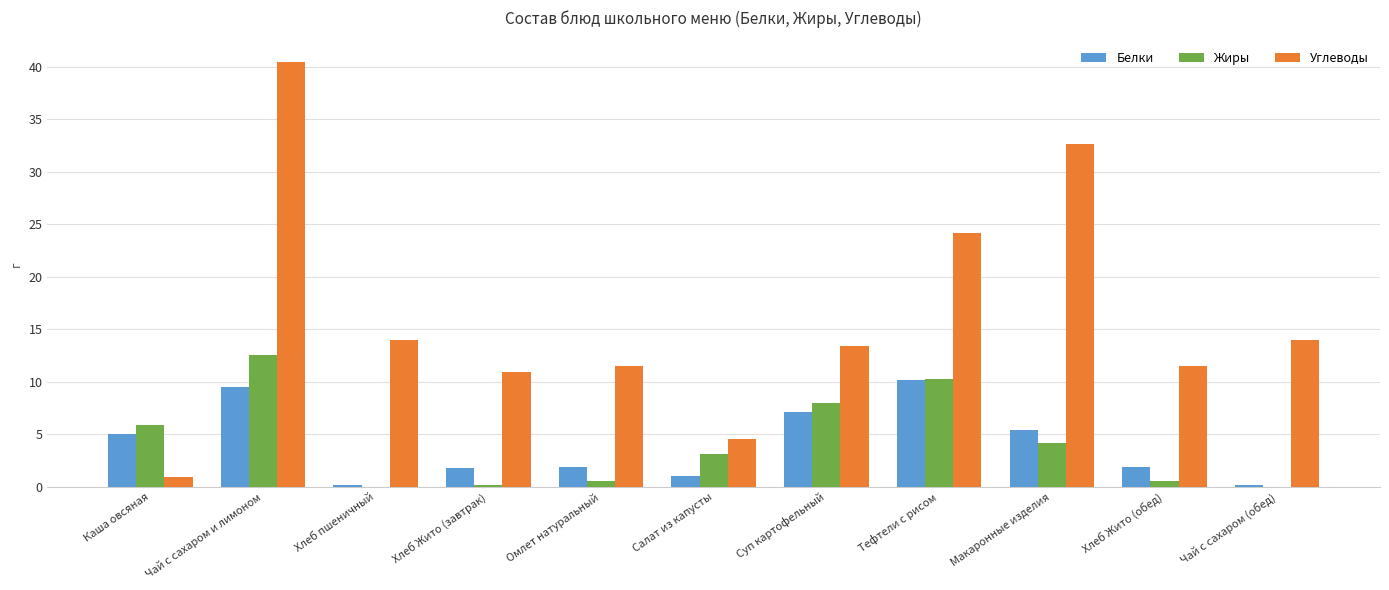

At which category is the sum across all series the highest?

Чай с сахаром и лимоном